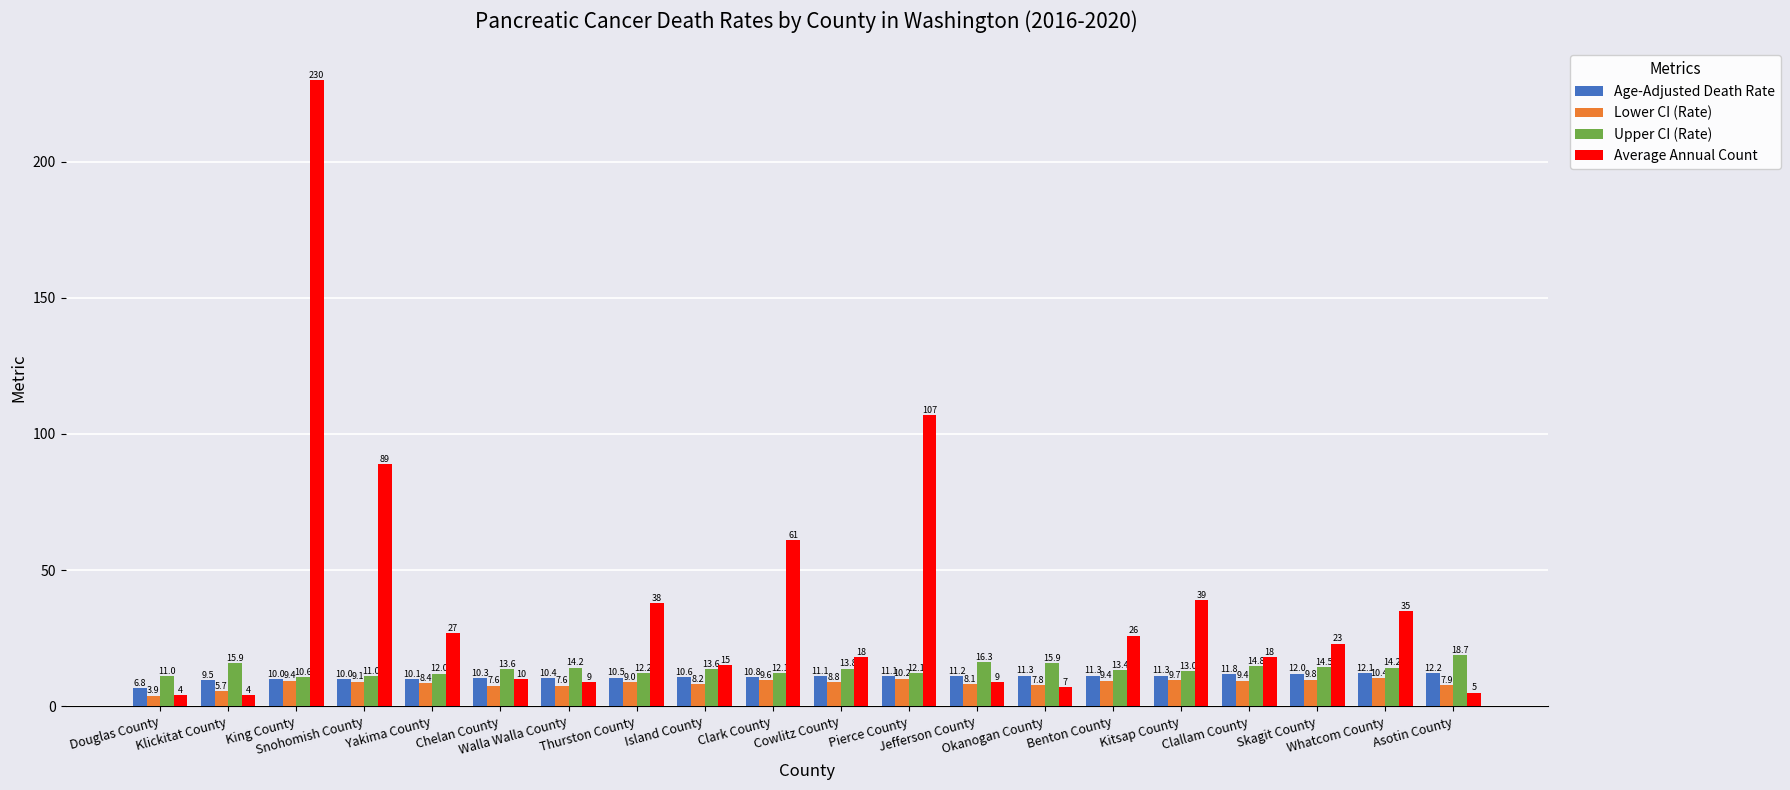

What is the label of the 20th bar from the left?

Asotin County